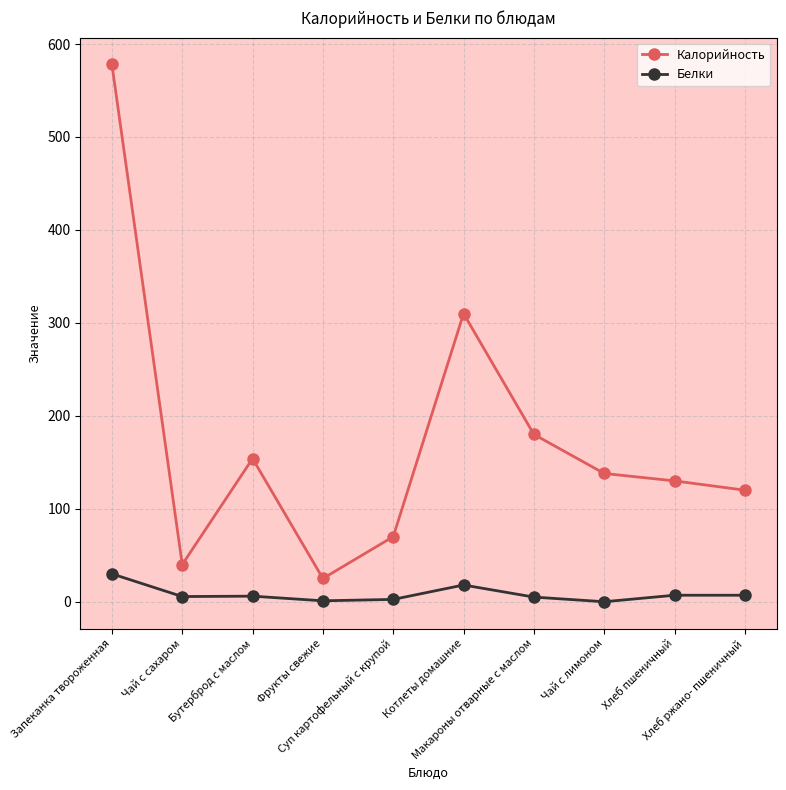

Is it true that Калорийность equals 65.2 at Бутерброд с маслом?

False